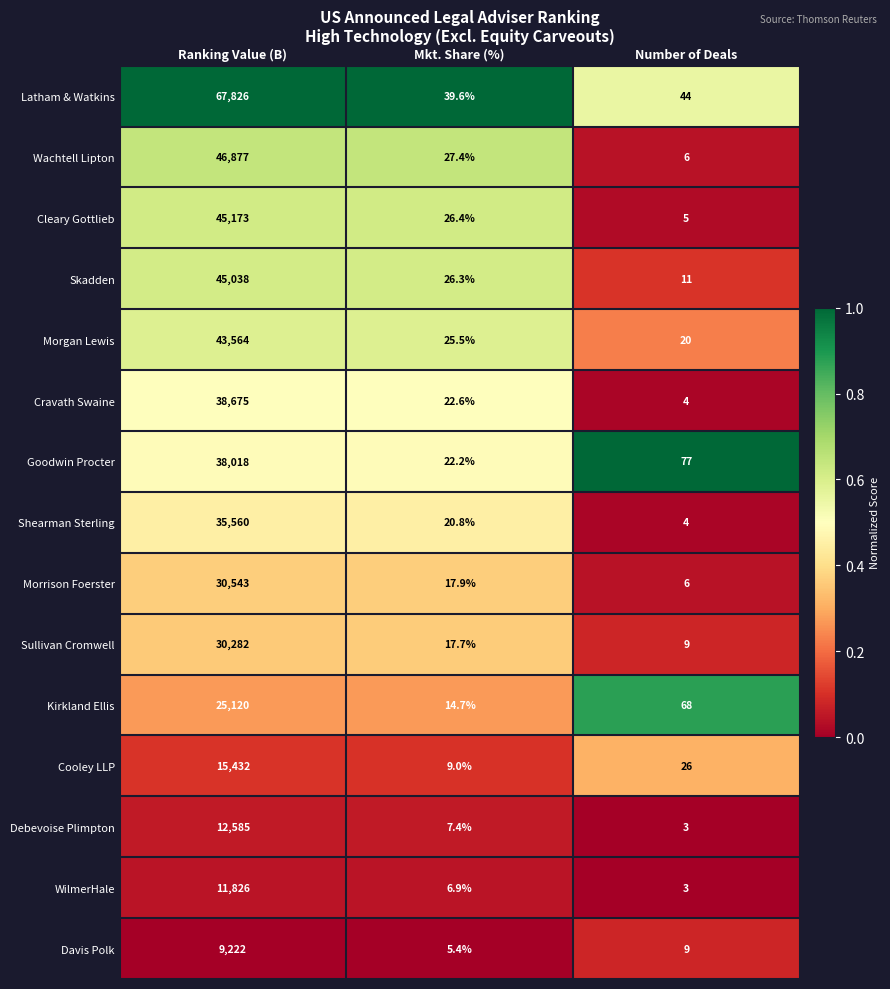

At which category is the sum across all series the highest?

Ranking Value (B)